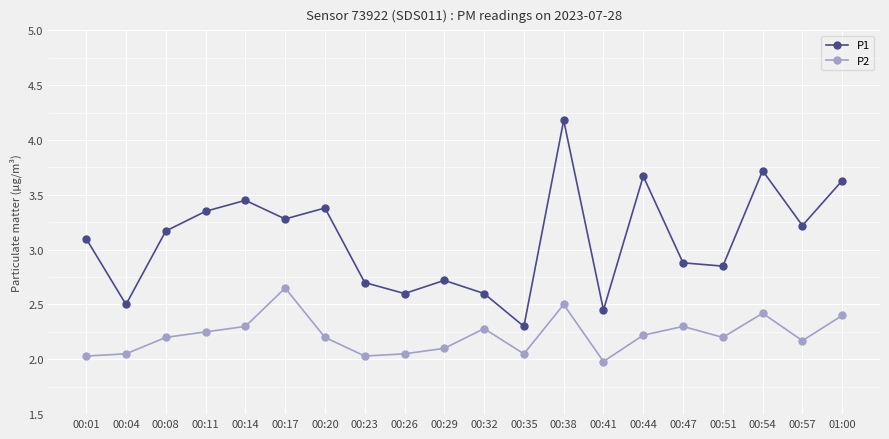

The value of P2 at 00:08 is 2.2. True or false?

True